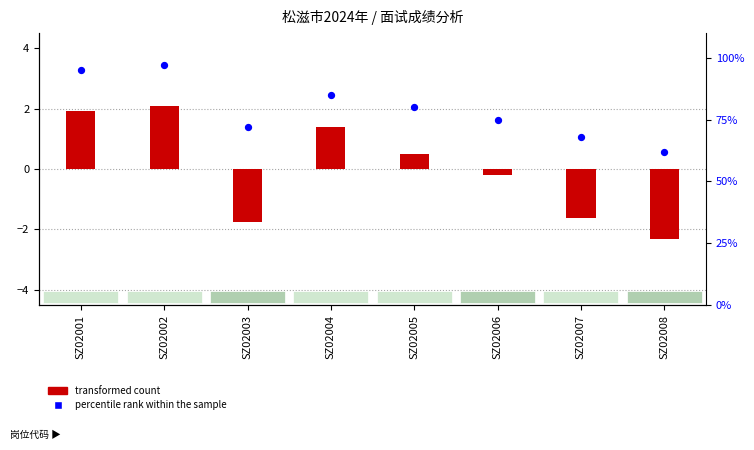

What is the total value across all series at SZ02004?

86.4